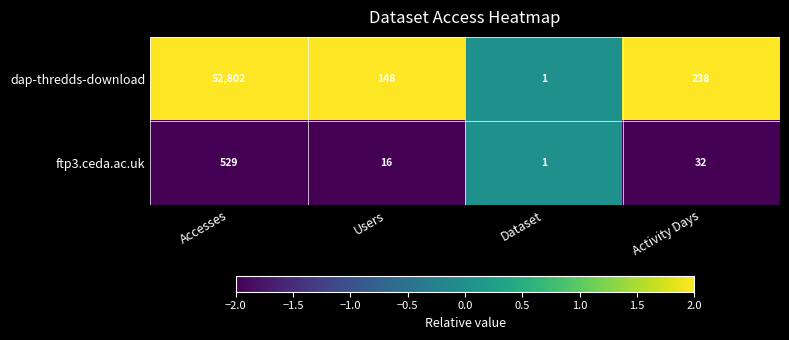

Rank the series by their maximum value, from lowest to highest.

ftp3.ceda.ac.uk, dap-thredds-download